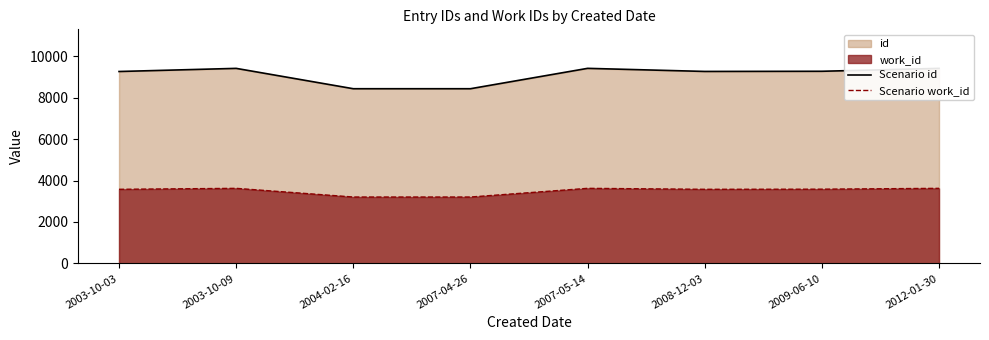

What is the difference between the second highest and second lowest values in the Scenario id series?

982